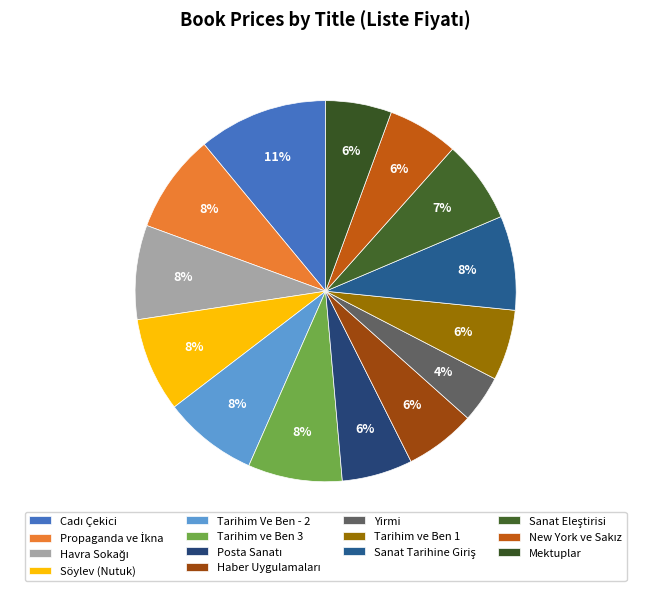

Is there a majority slice in this chart?

No